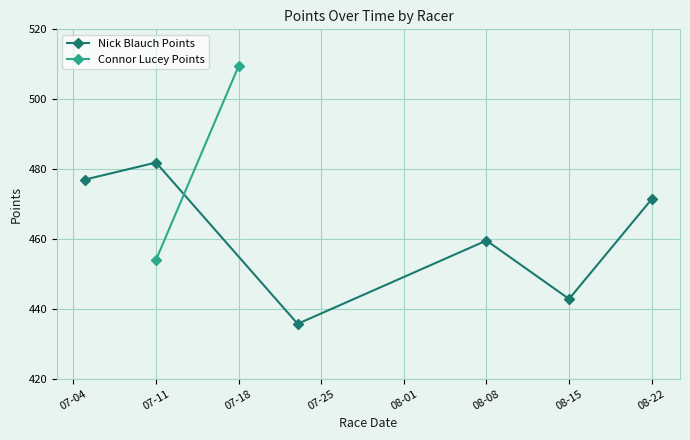

How many interior local peaks does the Nick Blauch Points series have?

2